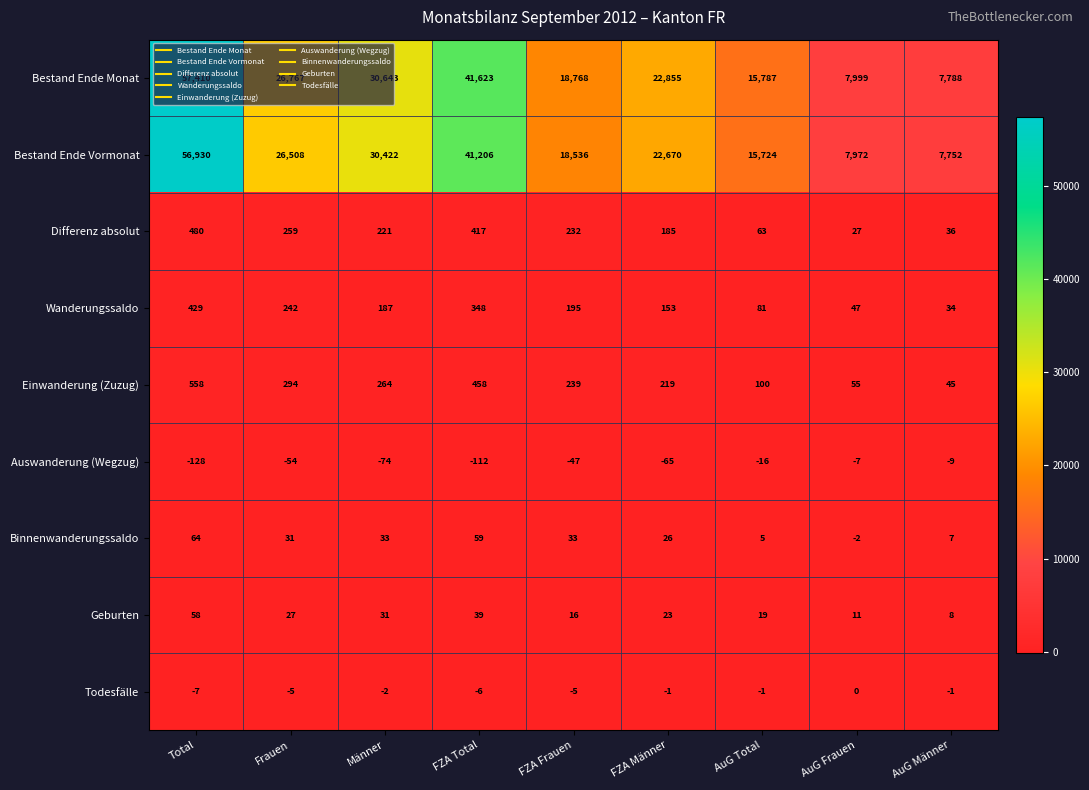

Is it true that Einwanderung (Zuzug) equals 155 at Männer?

False